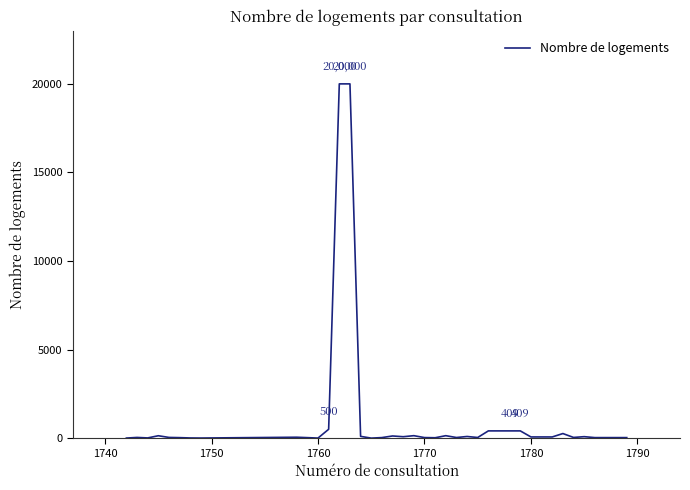

How many lines are shown in the chart?

1